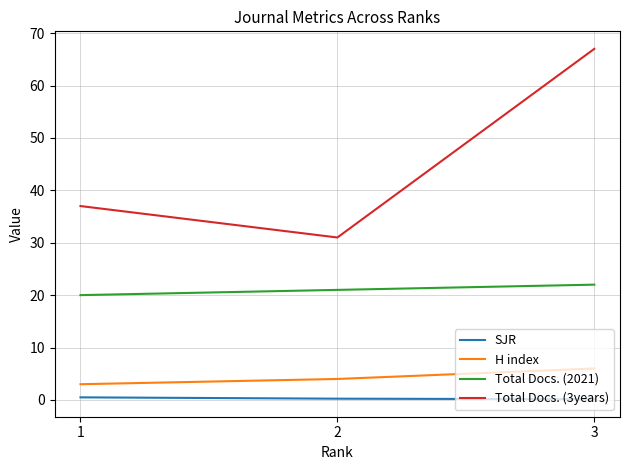

List the series in order of their peak value, lowest first.

SJR, H index, Total Docs. (2021), Total Docs. (3years)